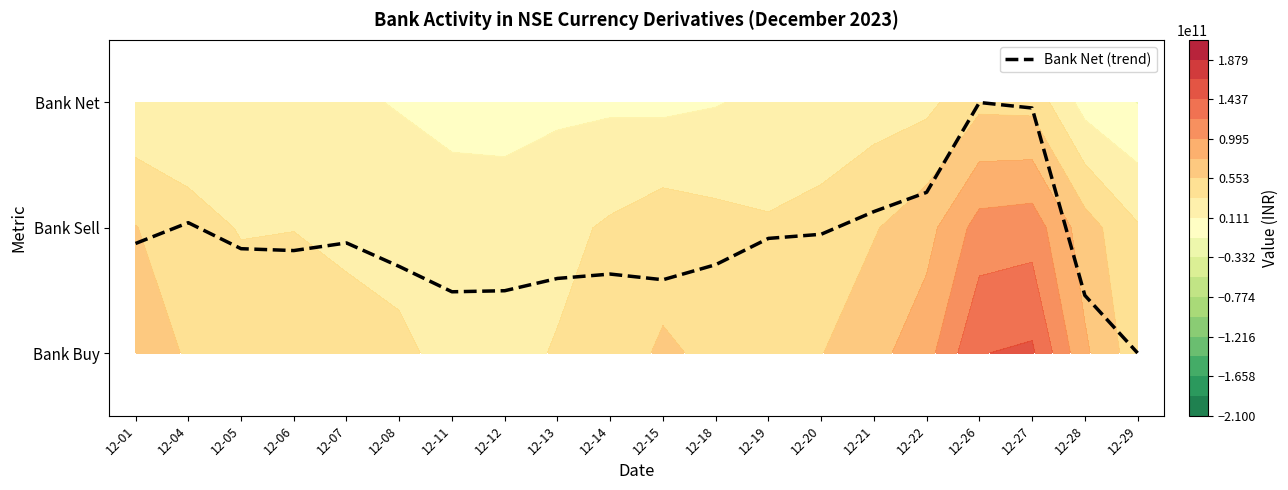

Reading left to right, extract all data points from this chart.

12-01=0.9	12-04=1.0	12-05=0.8	12-06=0.8	12-07=0.9	12-08=0.7	12-11=0.5	12-12=0.5	12-13=0.6	12-14=0.6	12-15=0.6	12-18=0.7	12-19=0.9	12-20=0.9	12-21=1.1	12-22=1.3	12-26=2.0	12-27=2.0	12-28=0.5	12-29=0.0